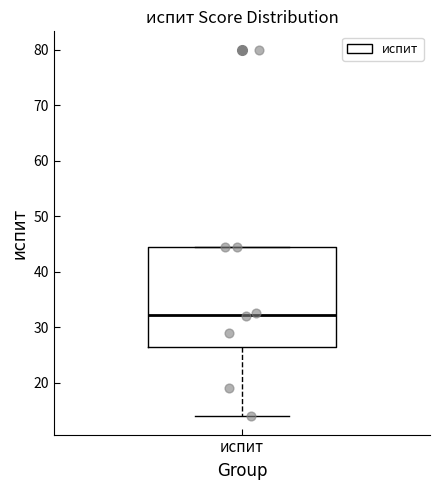

Where is the upper edge of the box for испит on the y-axis? The values are not printed on the chart, so give them approximately, as read against the axis.

45